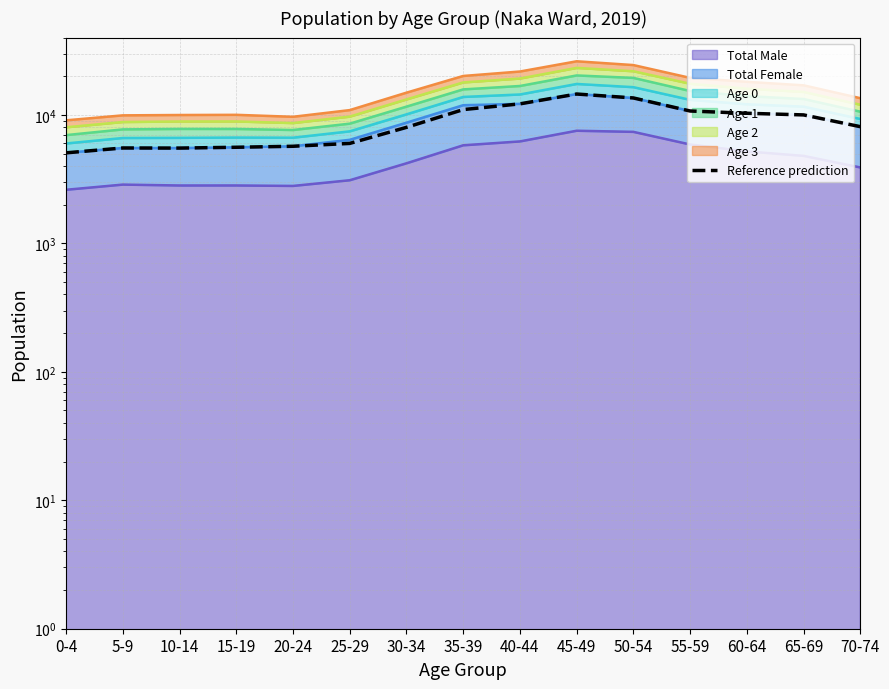

At which category does the chart reach its minimum across all series?

0-4